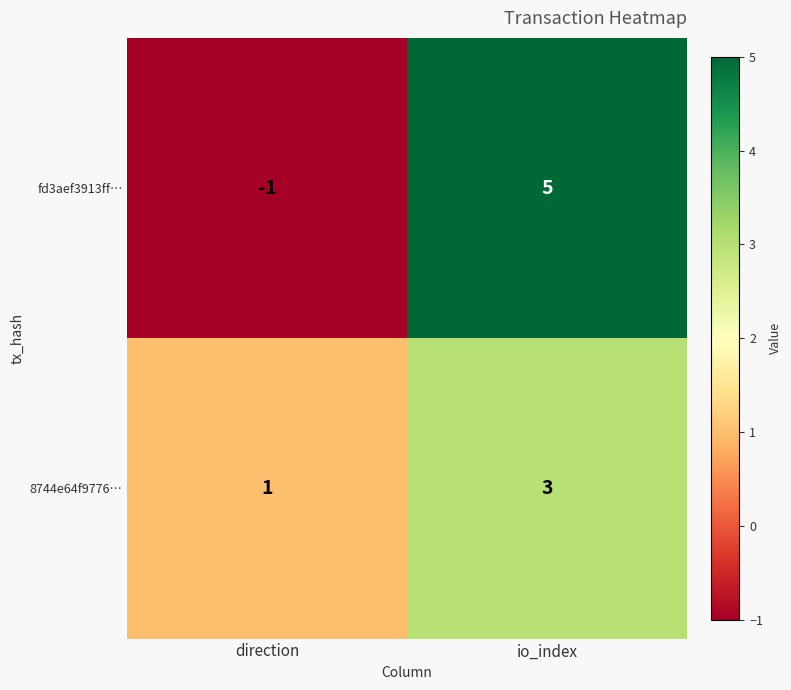

Rank the series by their maximum value, from highest to lowest.

fd3aef3913ff…, 8744e64f9776…